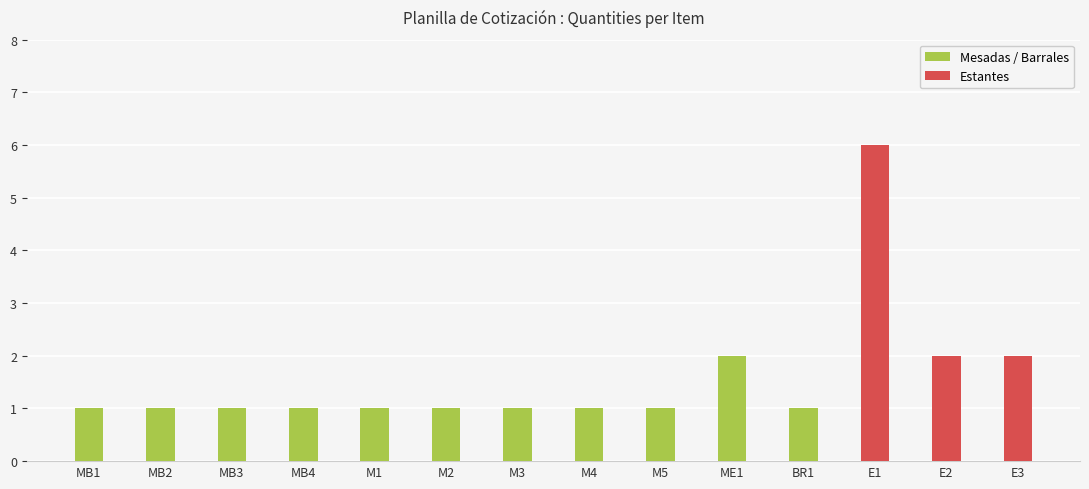

Read the value at M3.

1